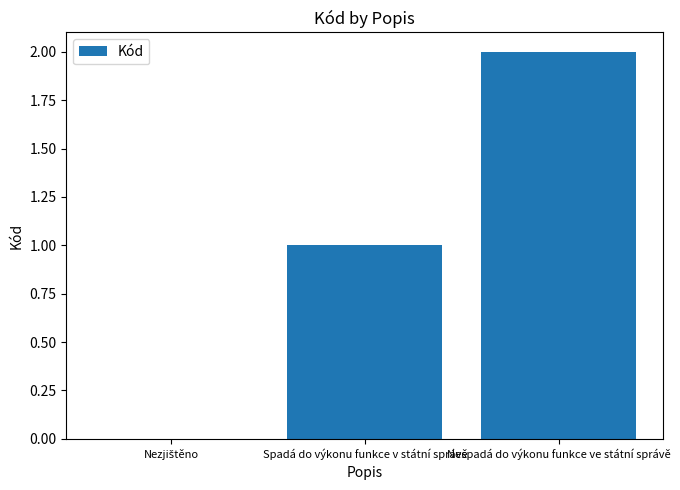

Which label corresponds to the largest value in the chart?

Nespadá do výkonu funkce ve státní správě